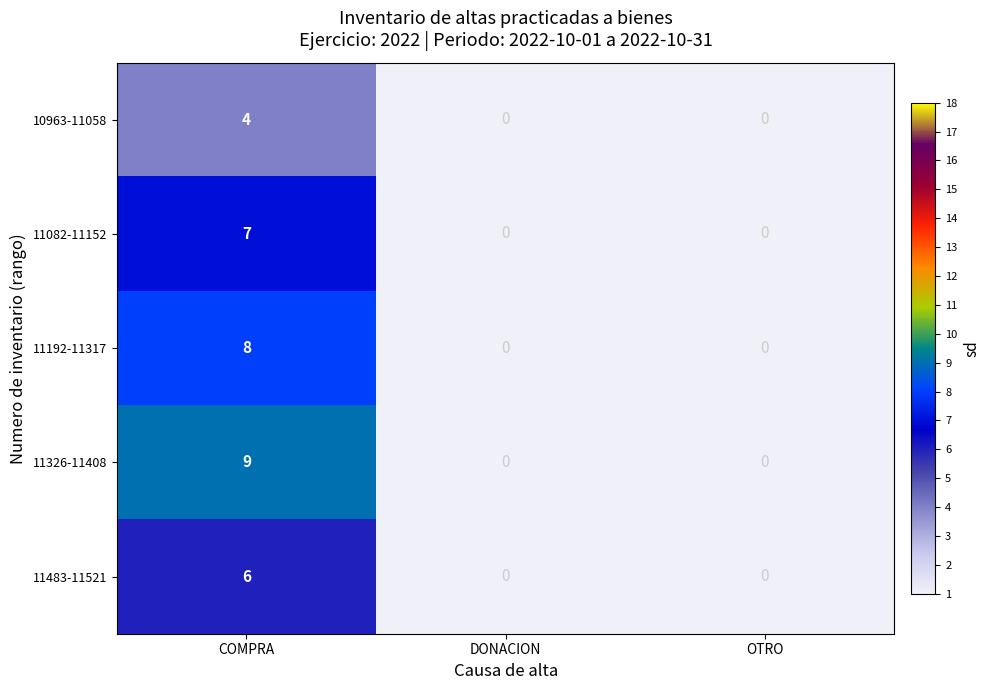

Rank the series by their average value, from lowest to highest.

10963-11058, 11483-11521, 11082-11152, 11192-11317, 11326-11408